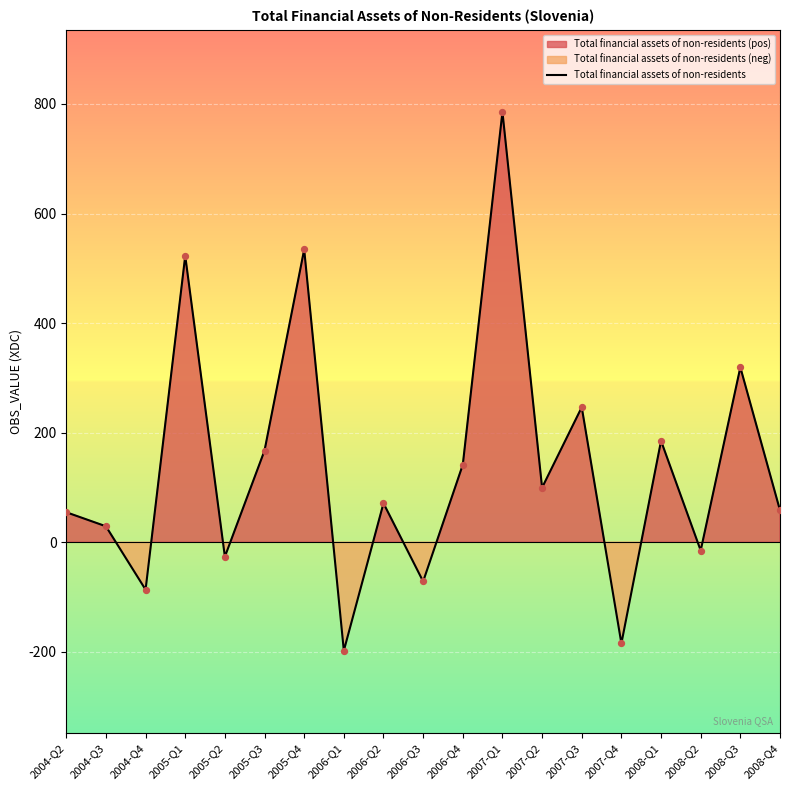

What is the change in value from 2007-Q4 to 2008-Q4?

+243.0